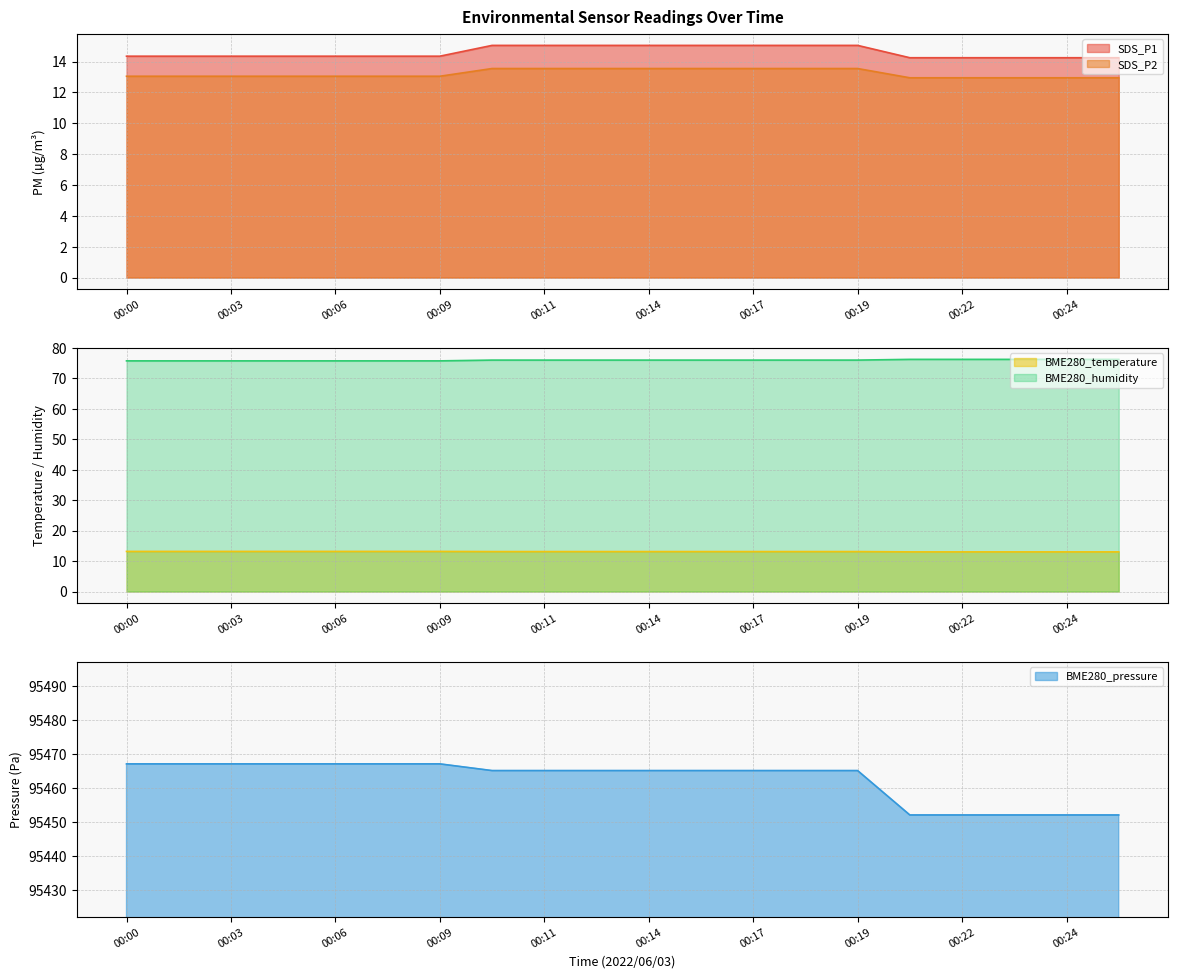

At which category is the sum across all series the highest?

00:00